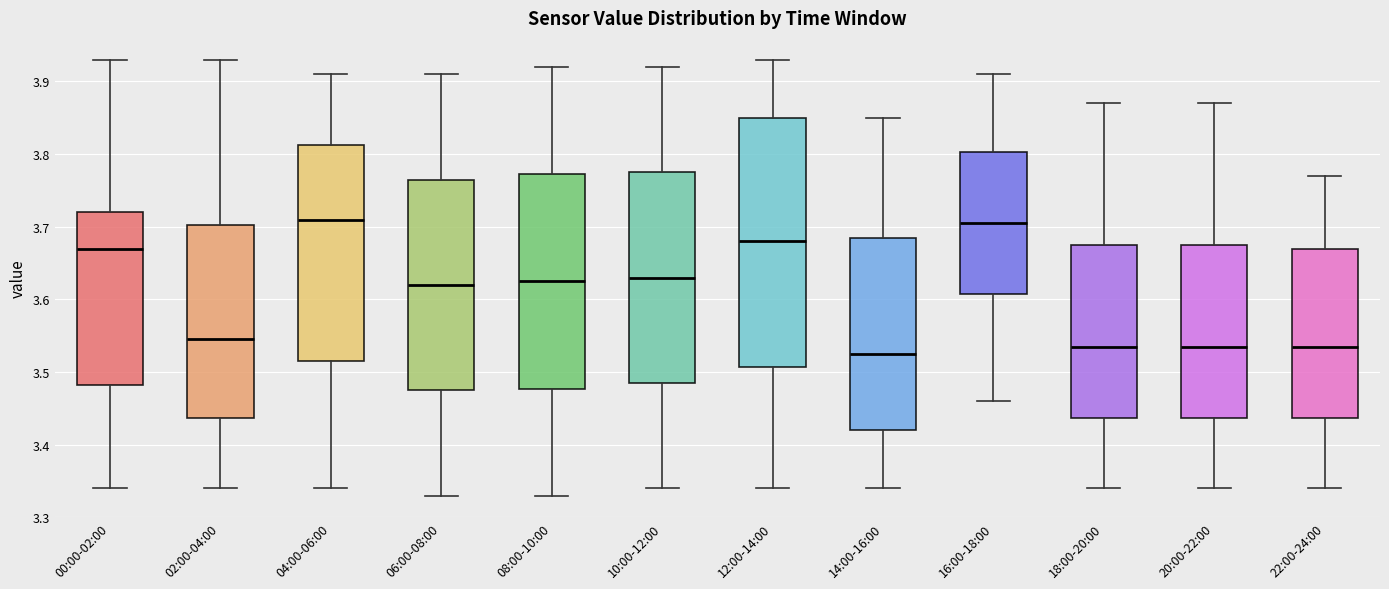

Reading left to right, transcribe this box plot: for each box, give where its median line is, the range the box spans, and where its two whiskers end, as read against the y-axis. The values are not printed on the chart, so give them approximately, as read against the axis.

00:00-02:00: median 3.67, box 3.48 to 3.72, whiskers 3.34 to 3.93
02:00-04:00: median 3.55, box 3.44 to 3.70, whiskers 3.34 to 3.93
04:00-06:00: median 3.71, box 3.52 to 3.81, whiskers 3.34 to 3.91
06:00-08:00: median 3.62, box 3.48 to 3.77, whiskers 3.33 to 3.91
08:00-10:00: median 3.63, box 3.48 to 3.77, whiskers 3.33 to 3.92
10:00-12:00: median 3.63, box 3.49 to 3.78, whiskers 3.34 to 3.92
12:00-14:00: median 3.68, box 3.51 to 3.85, whiskers 3.34 to 3.93
14:00-16:00: median 3.53, box 3.42 to 3.69, whiskers 3.34 to 3.85
16:00-18:00: median 3.71, box 3.61 to 3.80, whiskers 3.46 to 3.91
18:00-20:00: median 3.54, box 3.44 to 3.68, whiskers 3.34 to 3.87
20:00-22:00: median 3.54, box 3.44 to 3.68, whiskers 3.34 to 3.87
22:00-24:00: median 3.54, box 3.44 to 3.67, whiskers 3.34 to 3.77